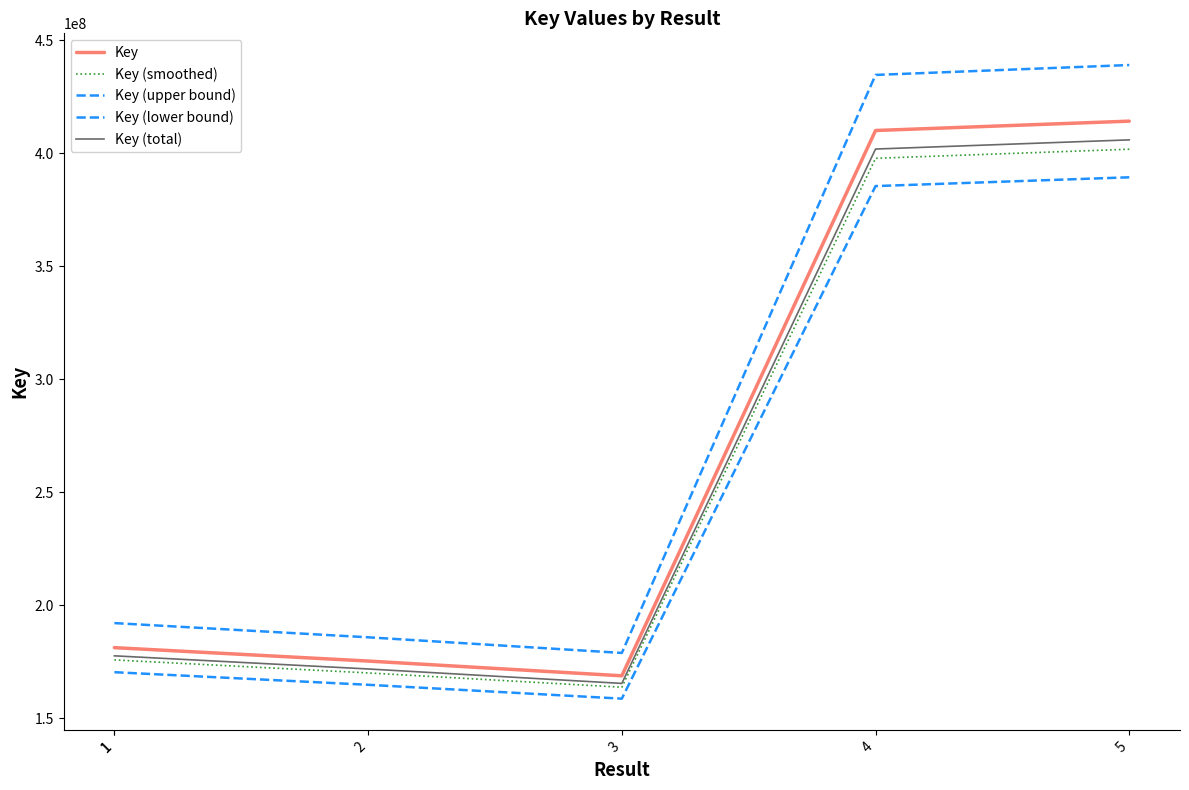

What is the total value across all series at 2?

867339638.5